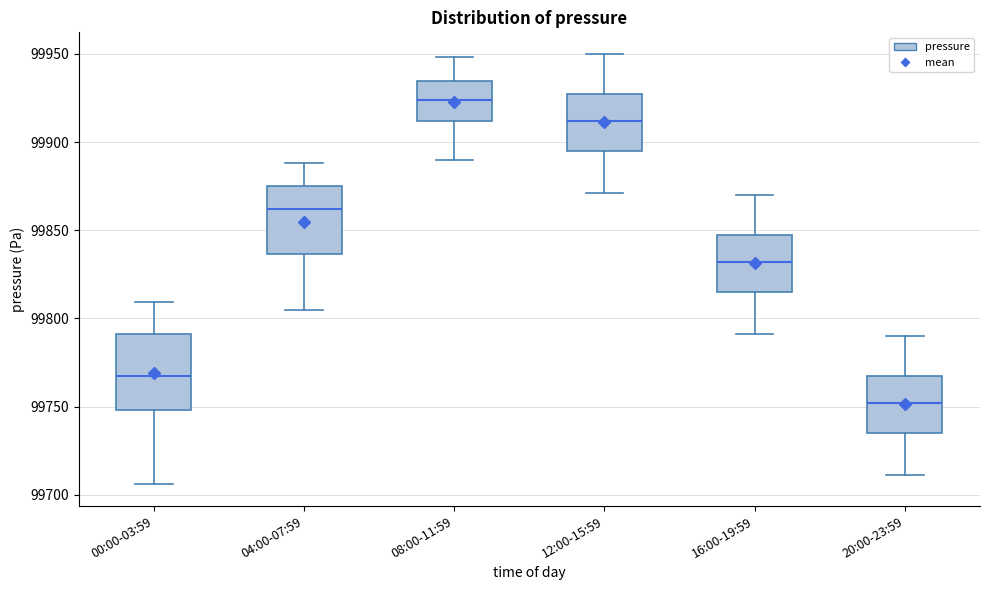

Which box's median line is the highest?

08:00-11:59